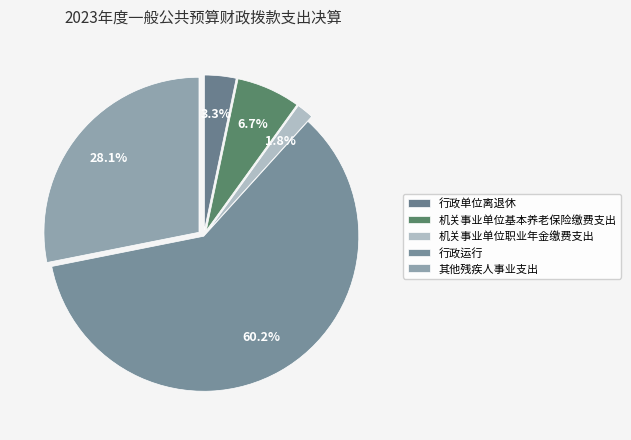

How many slices are in this pie chart?

5